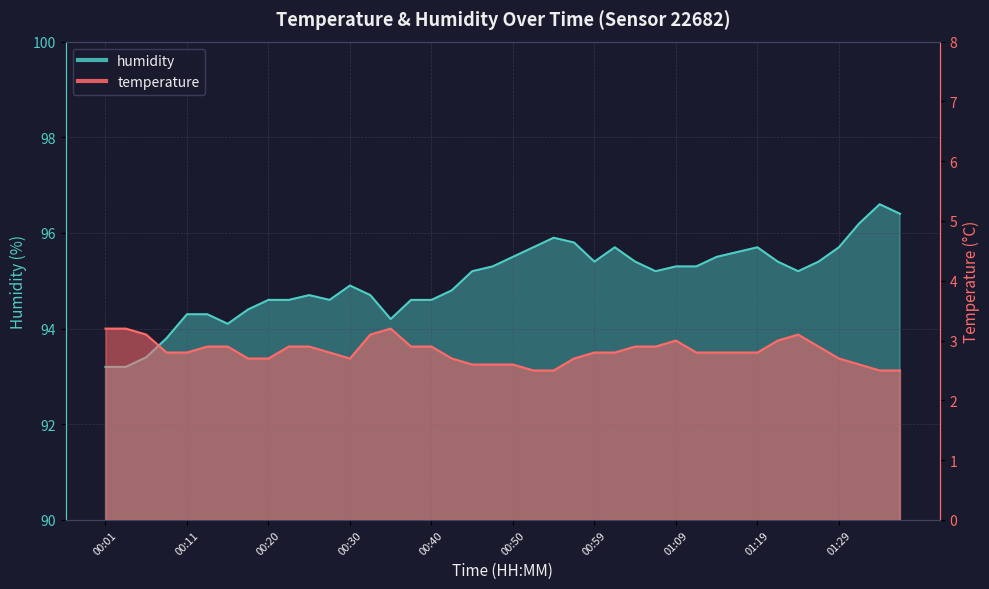

The temperature series shows 3.5 at 00:45. True or false?

False